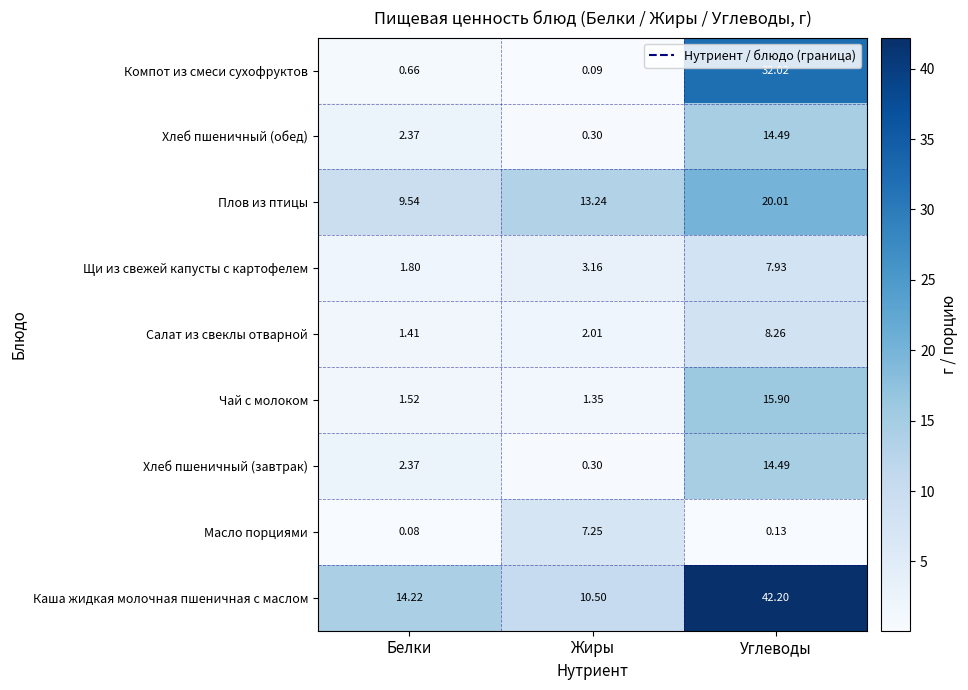

Which category has the lowest value across all series?

Белки